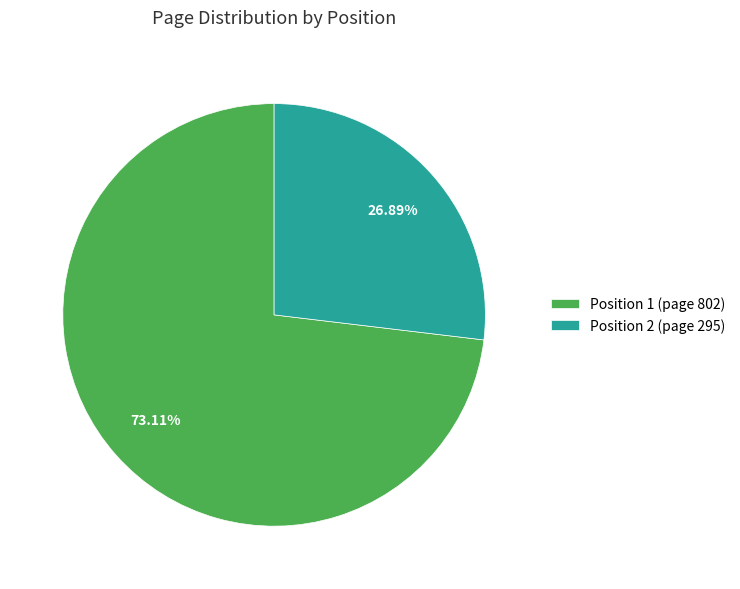

Is there a majority slice in this chart?

Yes